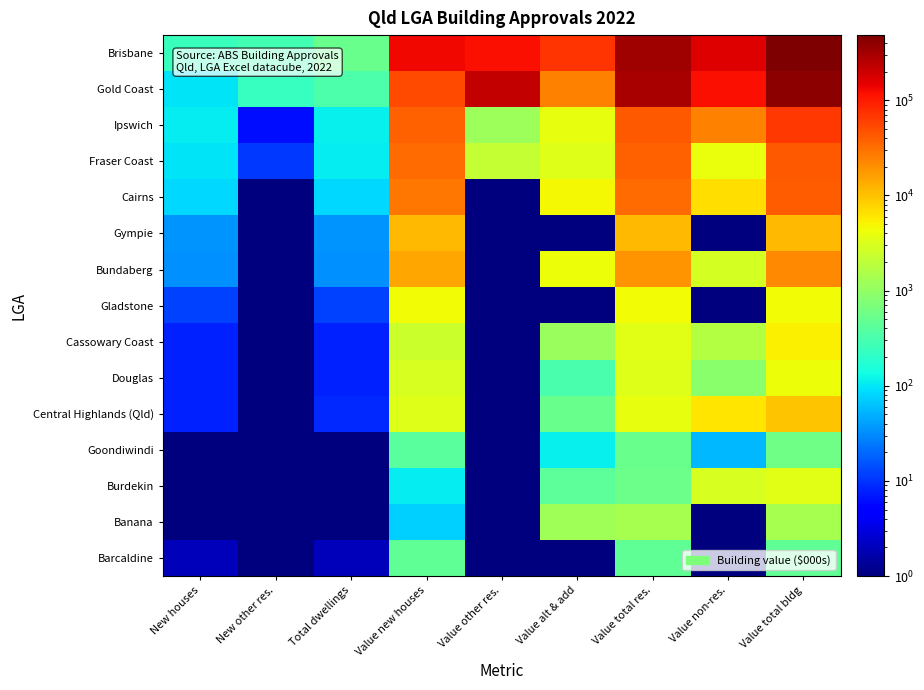

At Value non-res., list the series in order from smallest to largest.

Gympie, Gladstone, Banana, Barcaldine, Goondiwindi, Douglas, Cassowary Coast, Bundaberg, Burdekin, Fraser Coast, Central Highlands (Qld), Cairns, Ipswich, Gold Coast, Brisbane